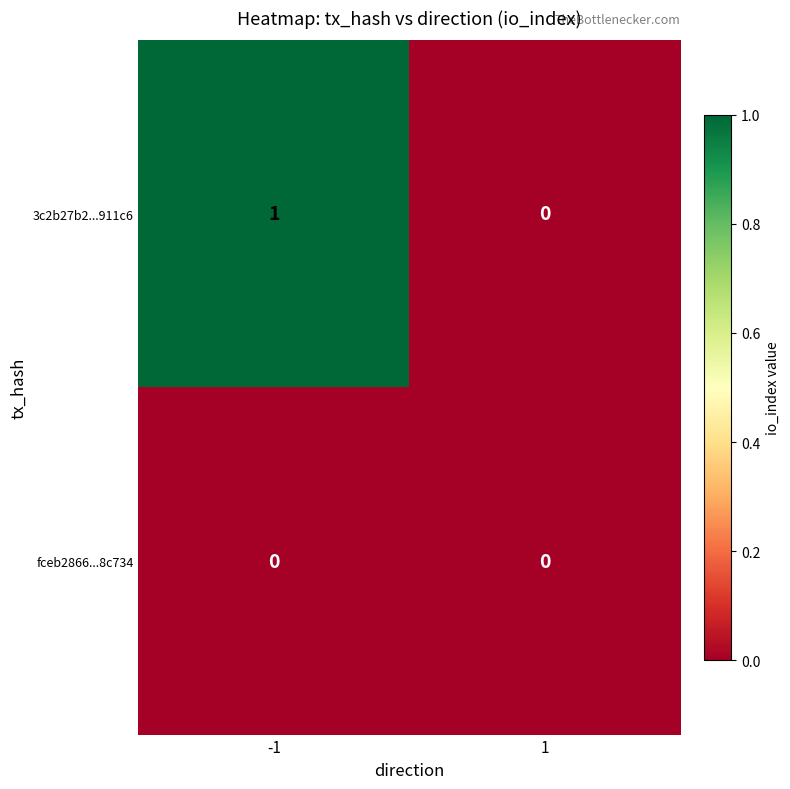

Reading left to right, extract all data points from this chart.

3c2b27b2...911c6: 1	0
fceb2866...8c734: 0	0